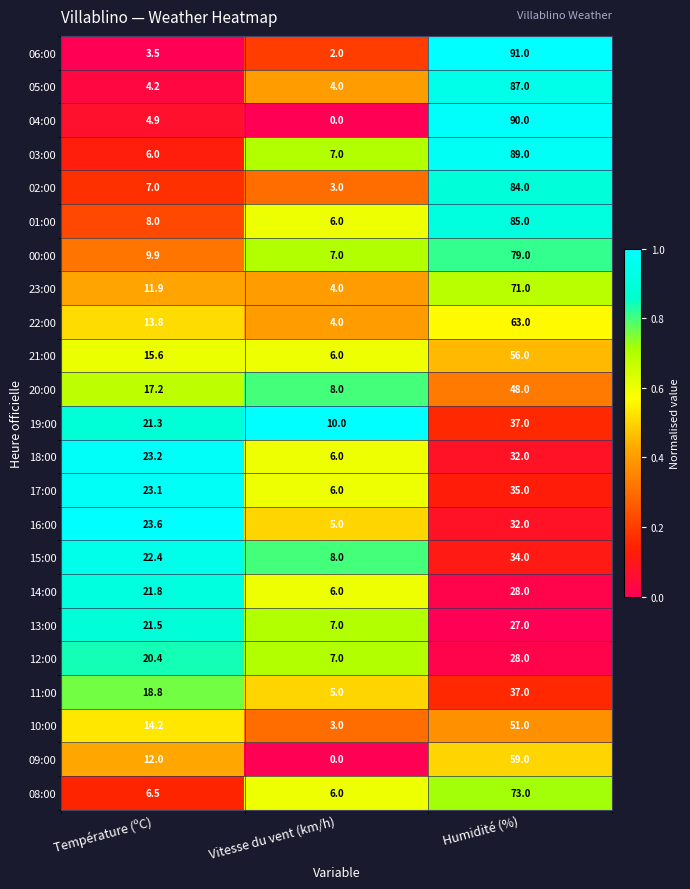

List the labels in order of 19:00 value, largest first.

Humidité (%), Température (ºC), Vitesse du vent (km/h)